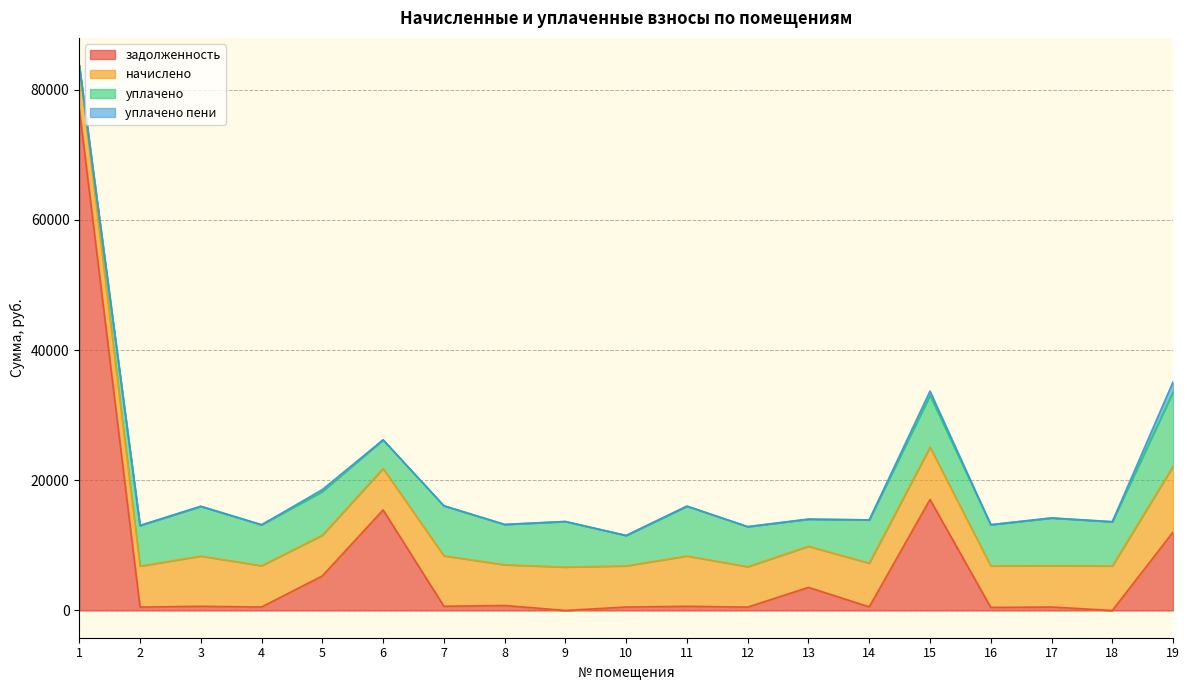

How many lines are shown in the chart?

4